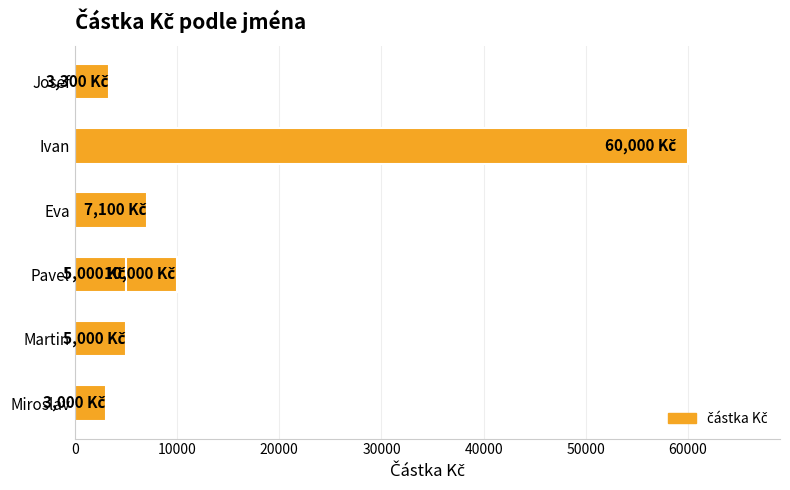

Are the bars grouped side by side (vs. stacked)?

No